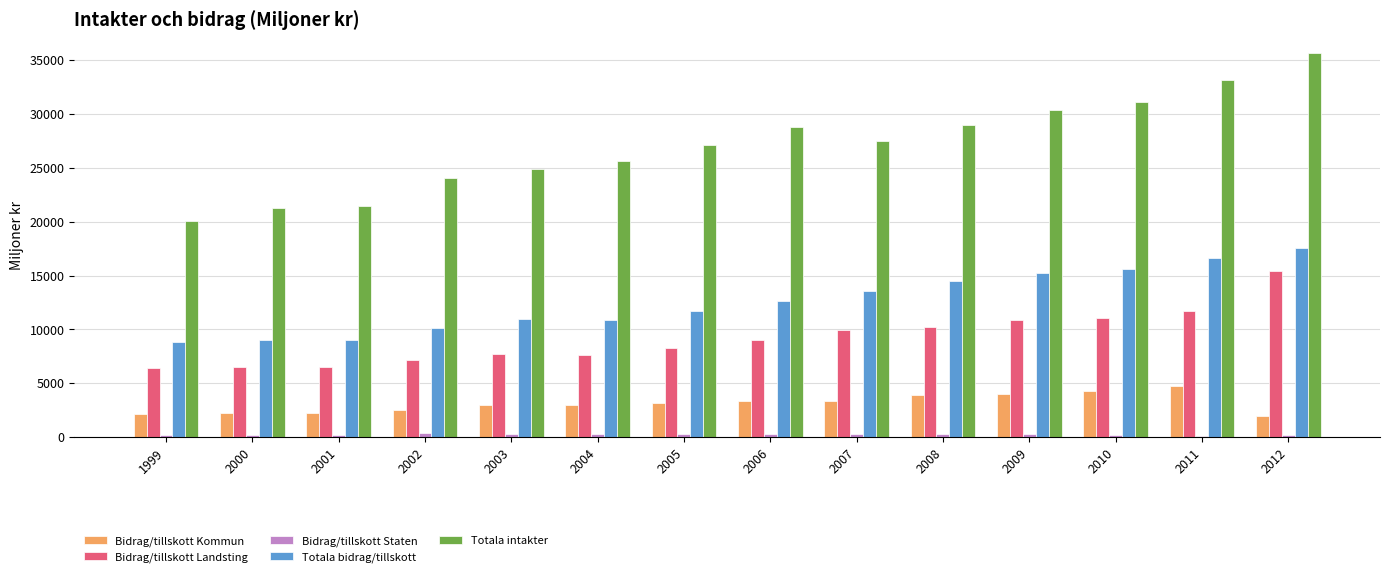

Is it true that Totala intakter equals 27488.1 at 2007?

True